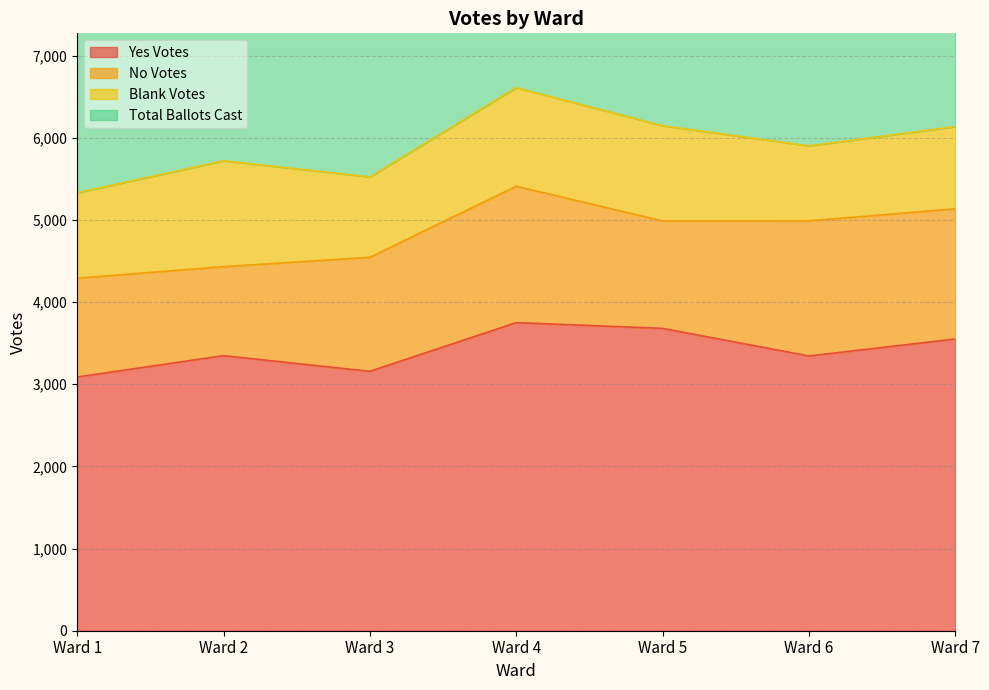

The Yes Votes series shows 5409 at Ward 5. True or false?

False